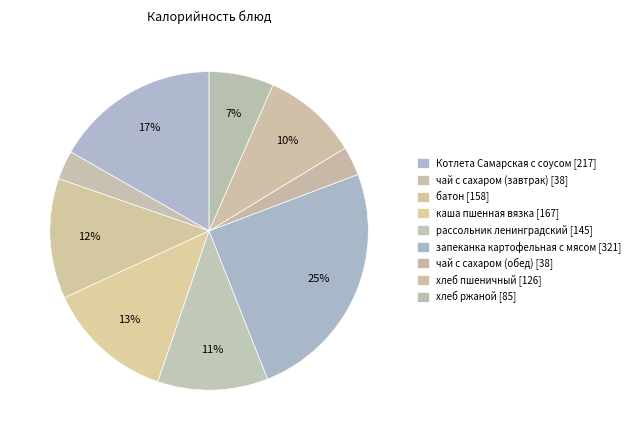

Which category has the smallest portion of the pie?

чай с сахаром (завтрак)